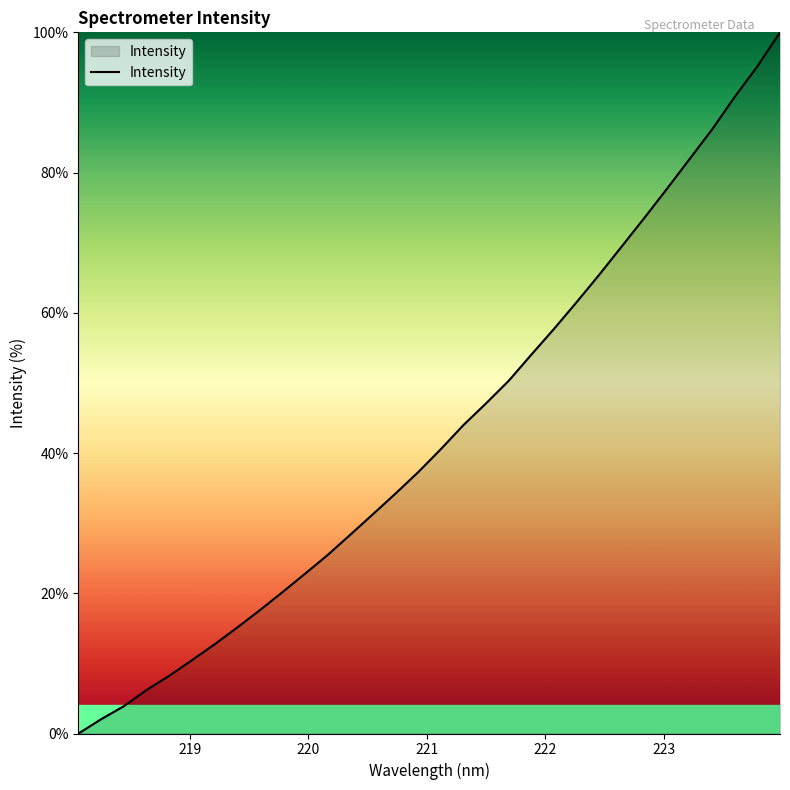

Count the number of values greater than 40.

16